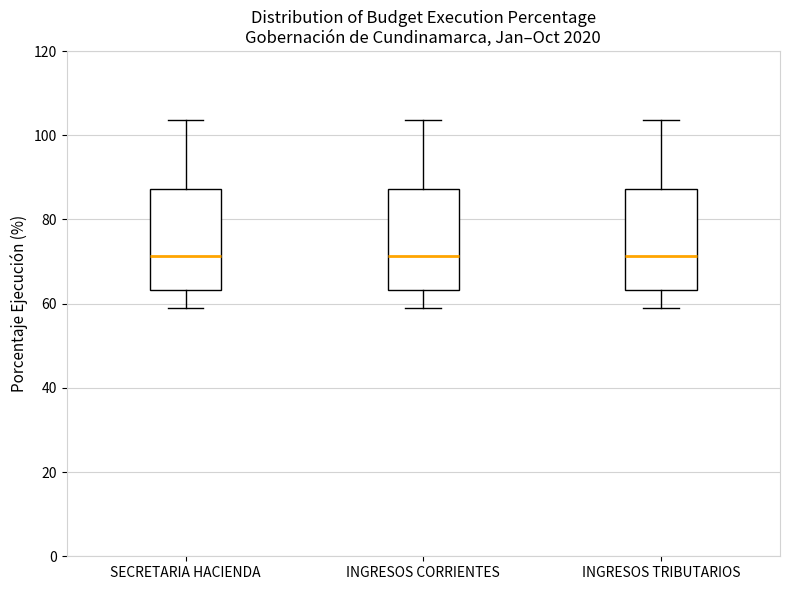

Where is the upper edge of the box for INGRESOS TRIBUTARIOS on the y-axis? The values are not printed on the chart, so give them approximately, as read against the axis.

88